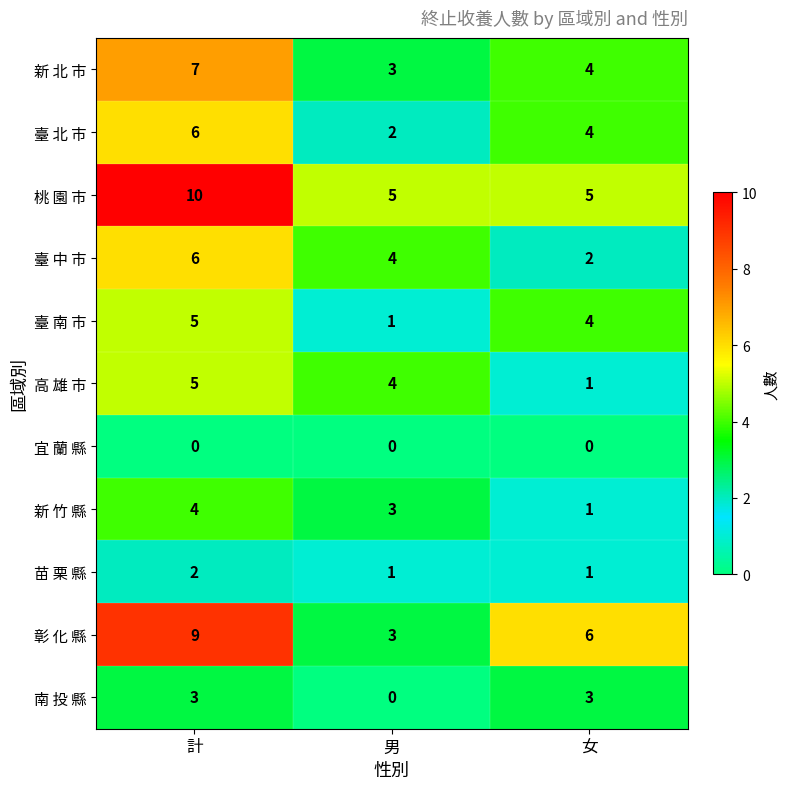

What is the difference between the 臺 南 市 values at 男 and 計?

4